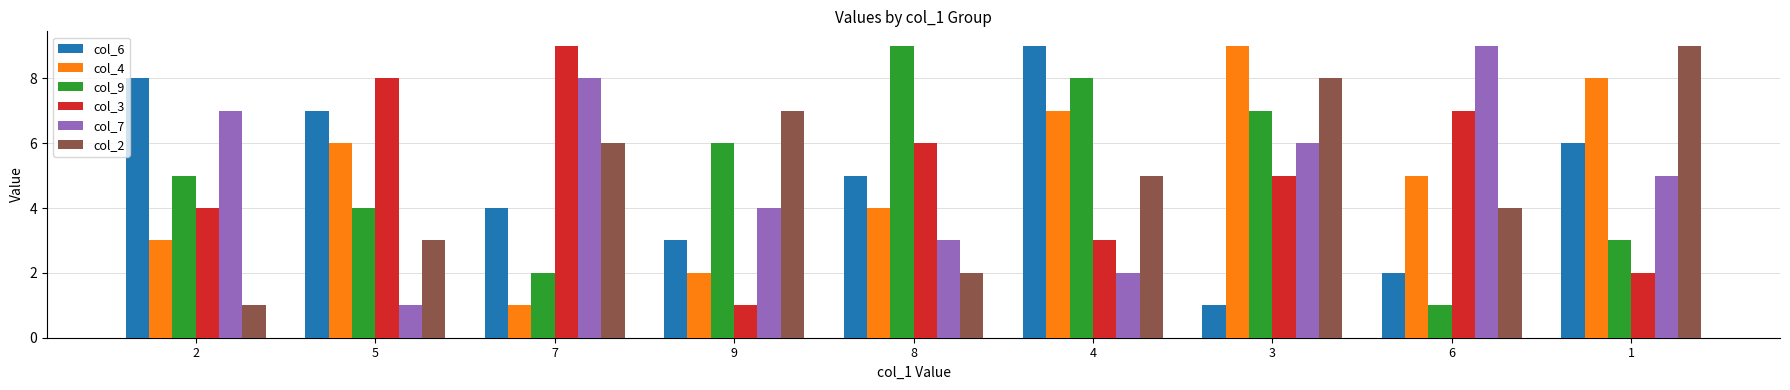

Is the value of col_4 at 2 greater than the value of col_6 at 6?

Yes